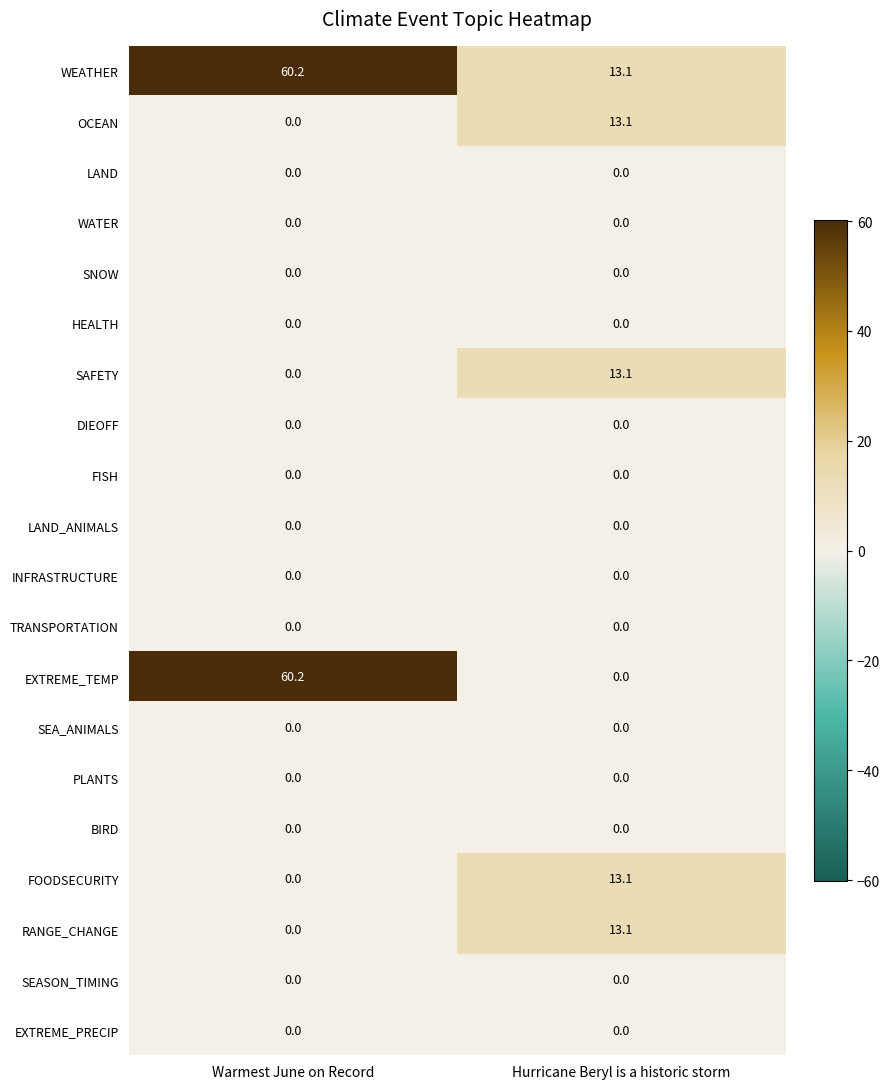

True or false: RANGE_CHANGE has a value of -8.2 at Warmest June on Record.

False